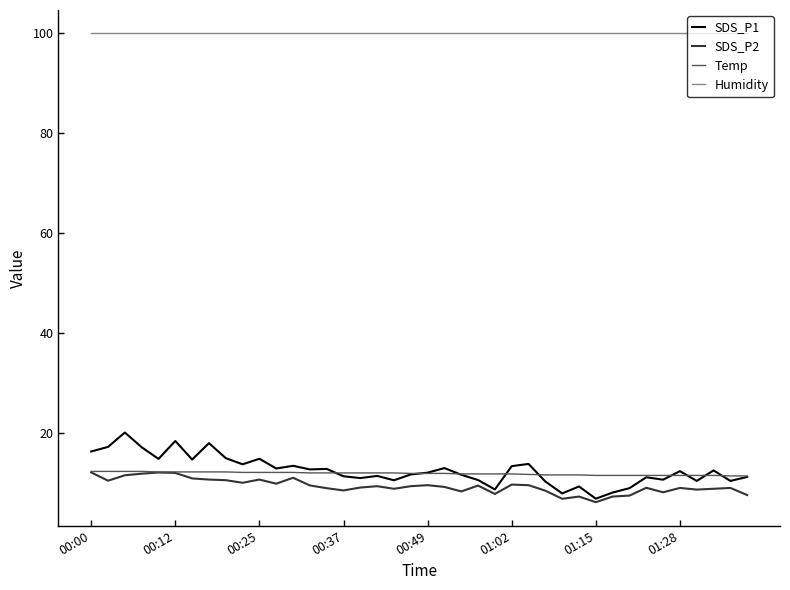

Which series has the largest total across all categories?

Humidity